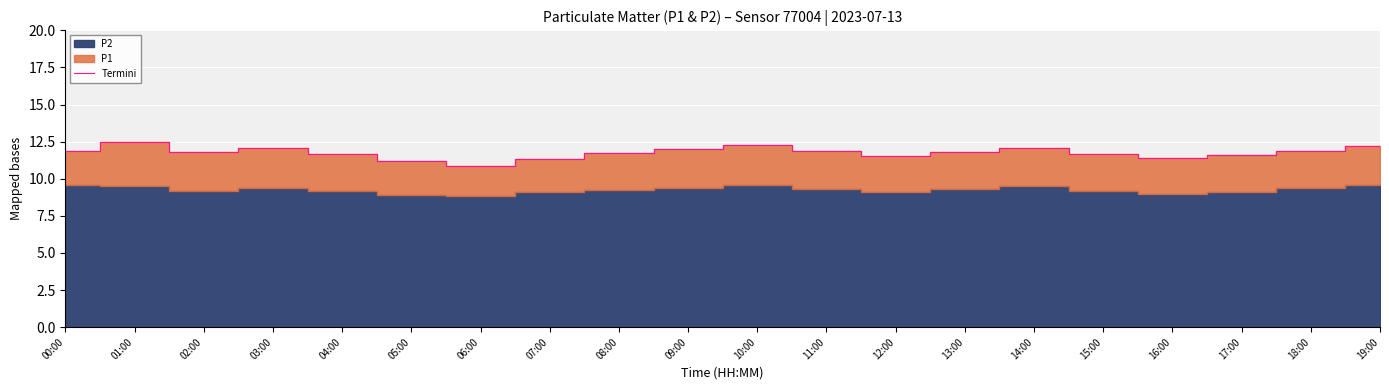

Count the number of values greater than 11.

19